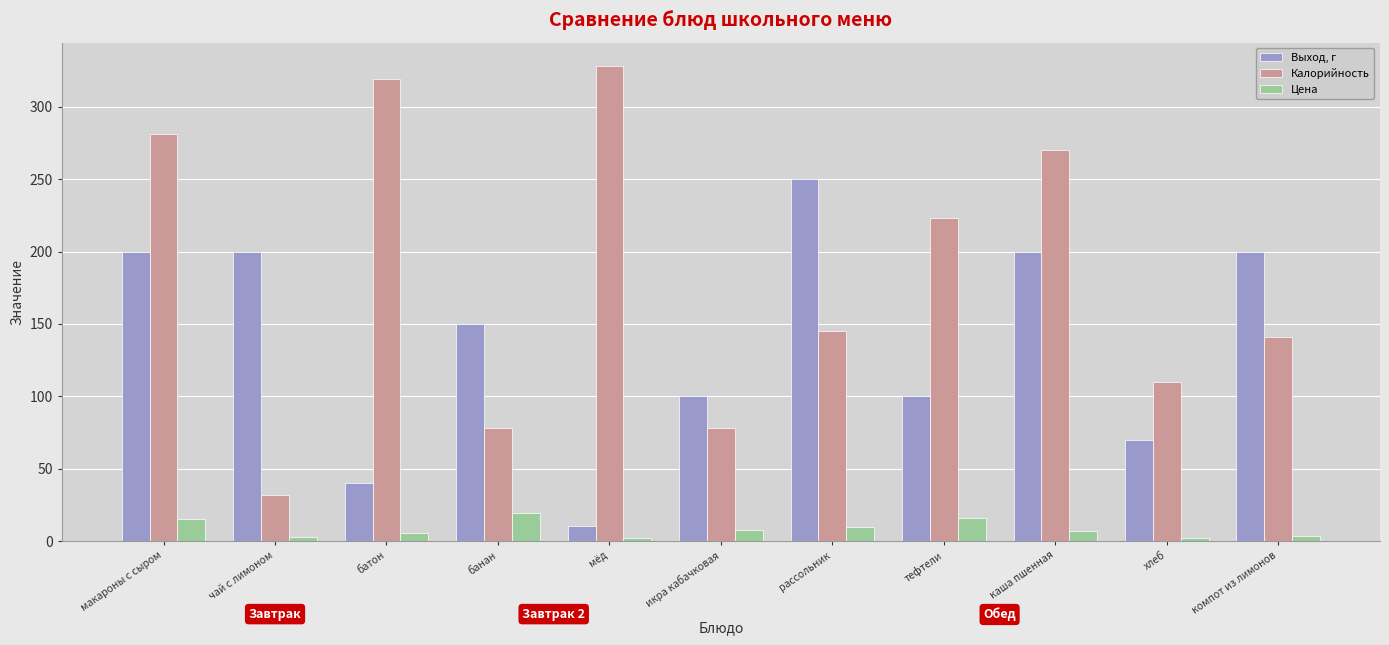

At how many categories does at least one series exceed 274?

3